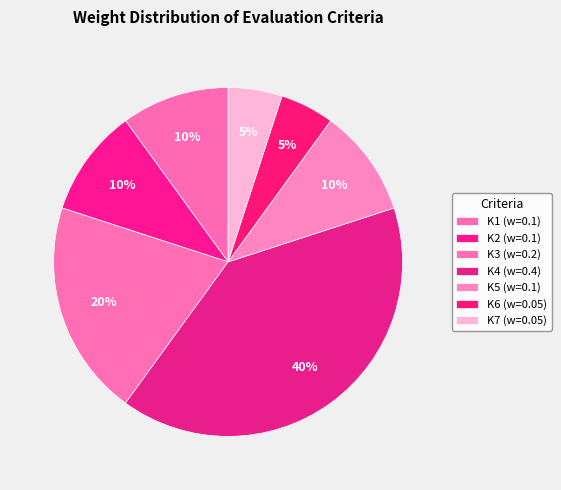

Do K7 and K4 together represent more than half of the pie?

No